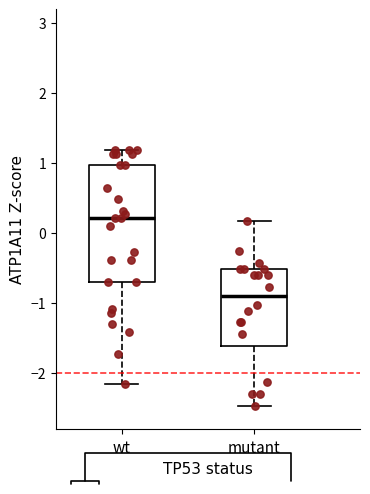

Where is the upper edge of the box for wt on the y-axis? The values are not printed on the chart, so give them approximately, as read against the axis.

1.0